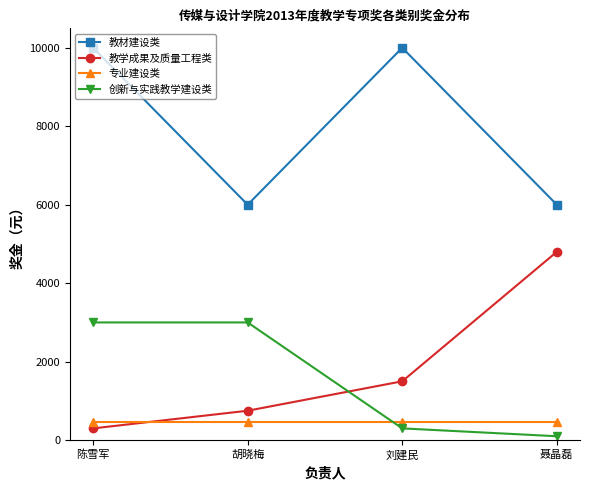

Which series has the largest range (max minus min)?

教学成果及质量工程类